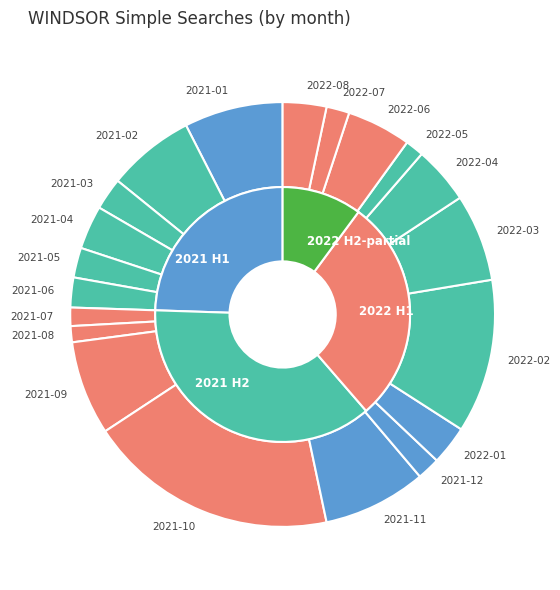

Is it true that 2021-12 is 1% of the pie?

False